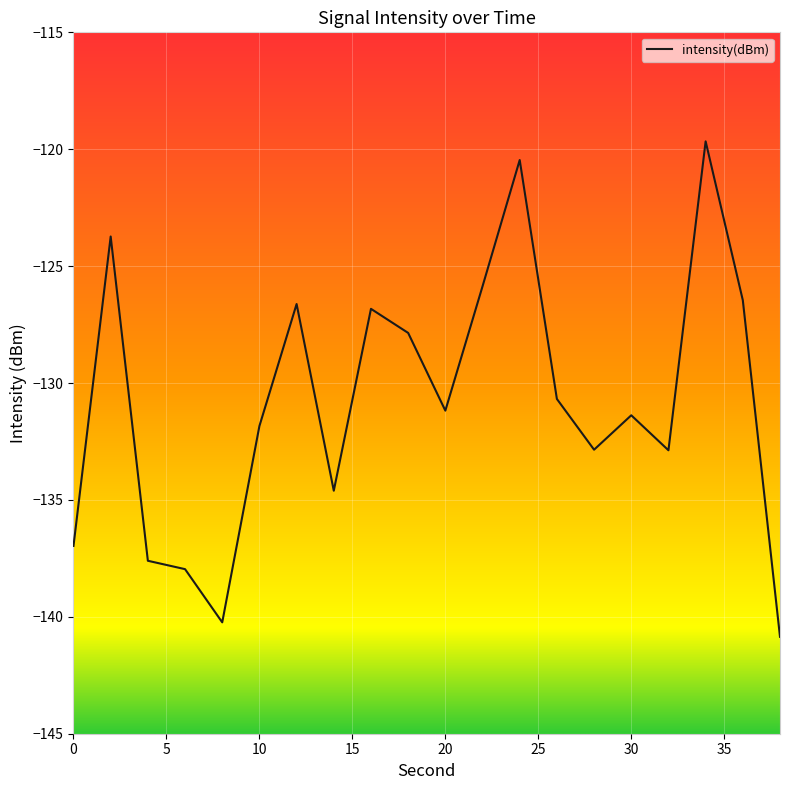

What is the difference between the maximum and minimum values?

21.2